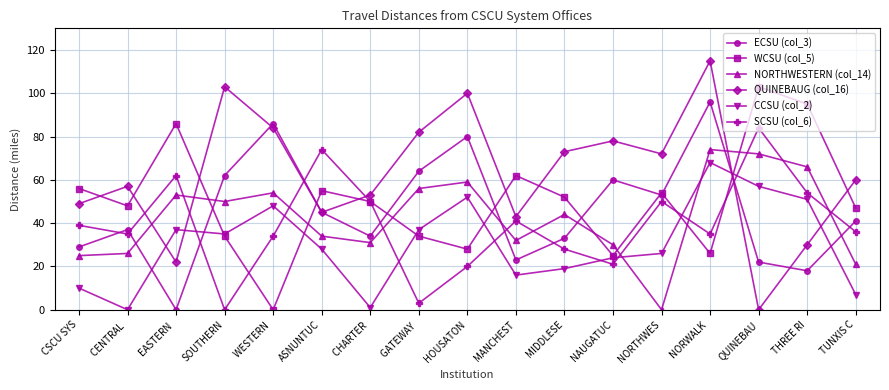

Which category has the lowest value in the QUINEBAUG (col_16) series?

QUINEBAU